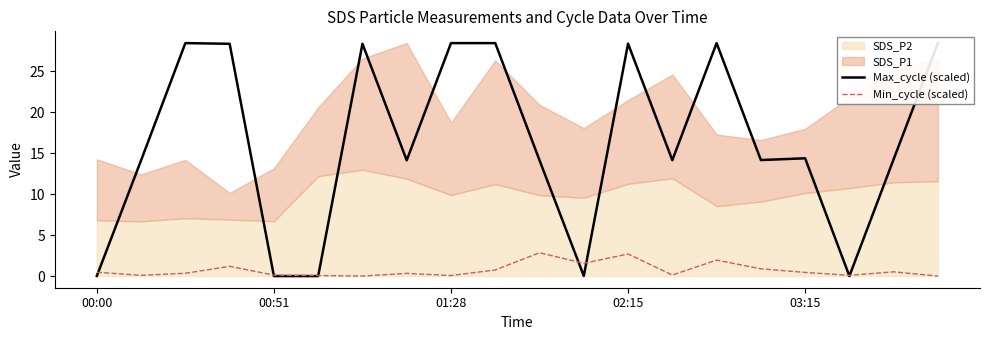

What position from the right is 17?

3